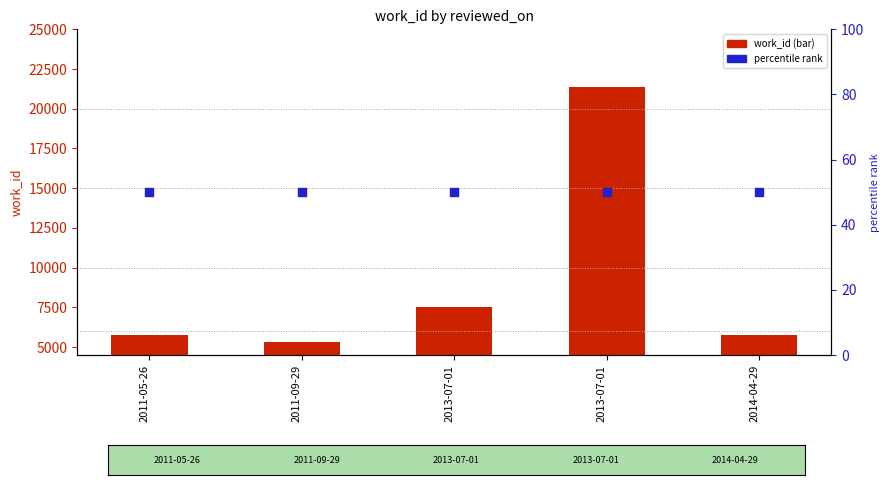

Is the value of work_id (bar) at 2013-07-01 greater than the value of percentile rank at 2013-07-01?

Yes